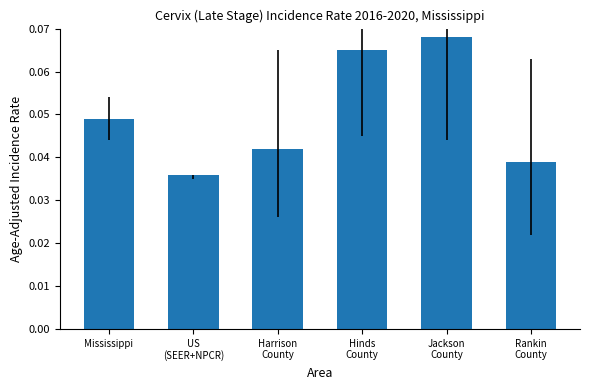

Are the bars grouped side by side (vs. stacked)?

No